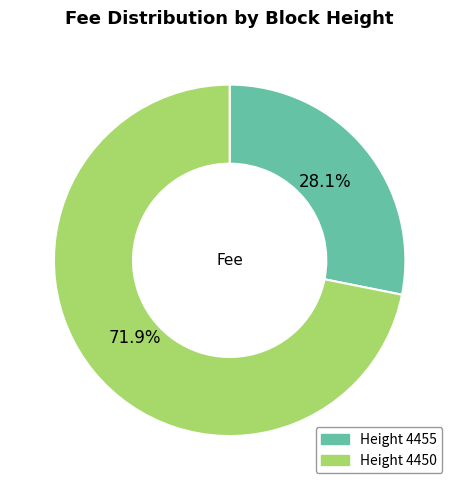

Is there a majority slice in this chart?

Yes